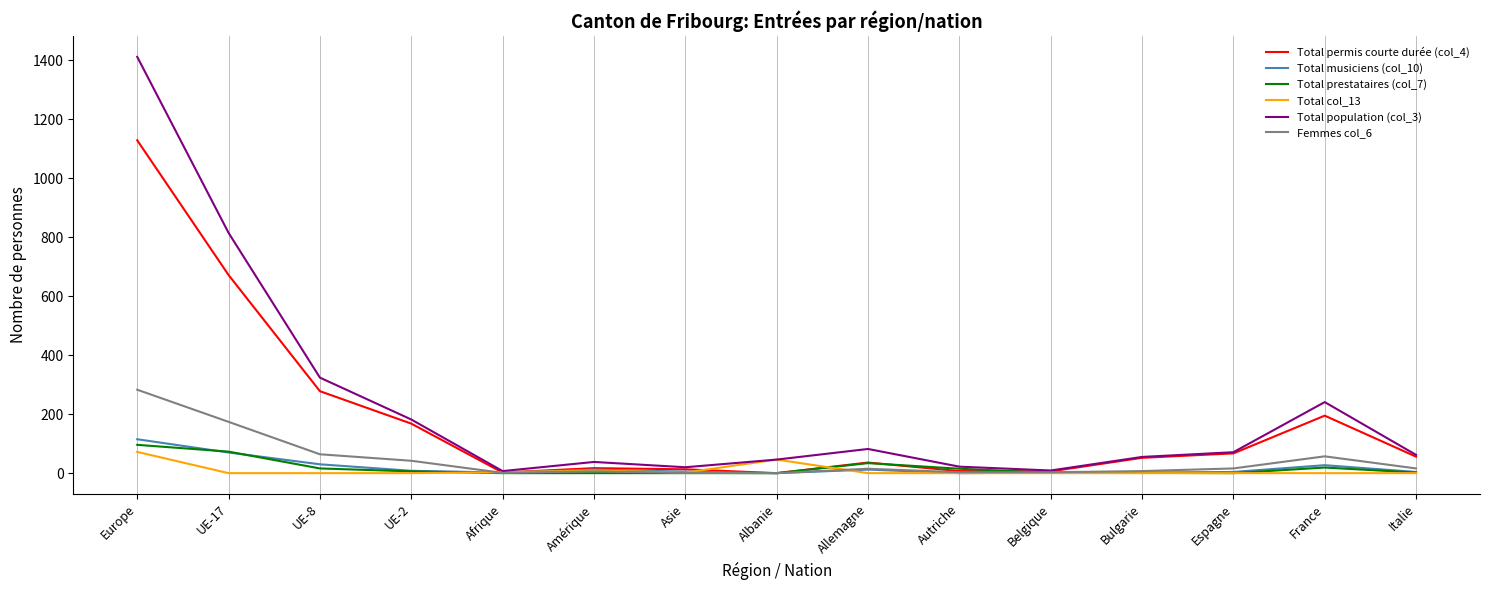

Does the chart have visible grid lines?

Yes